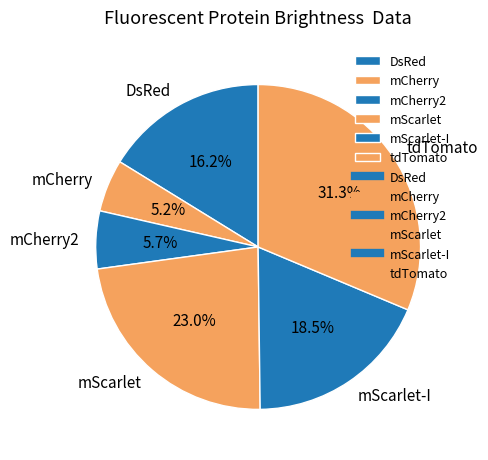

Between mCherry and mScarlet, which is larger?

mScarlet